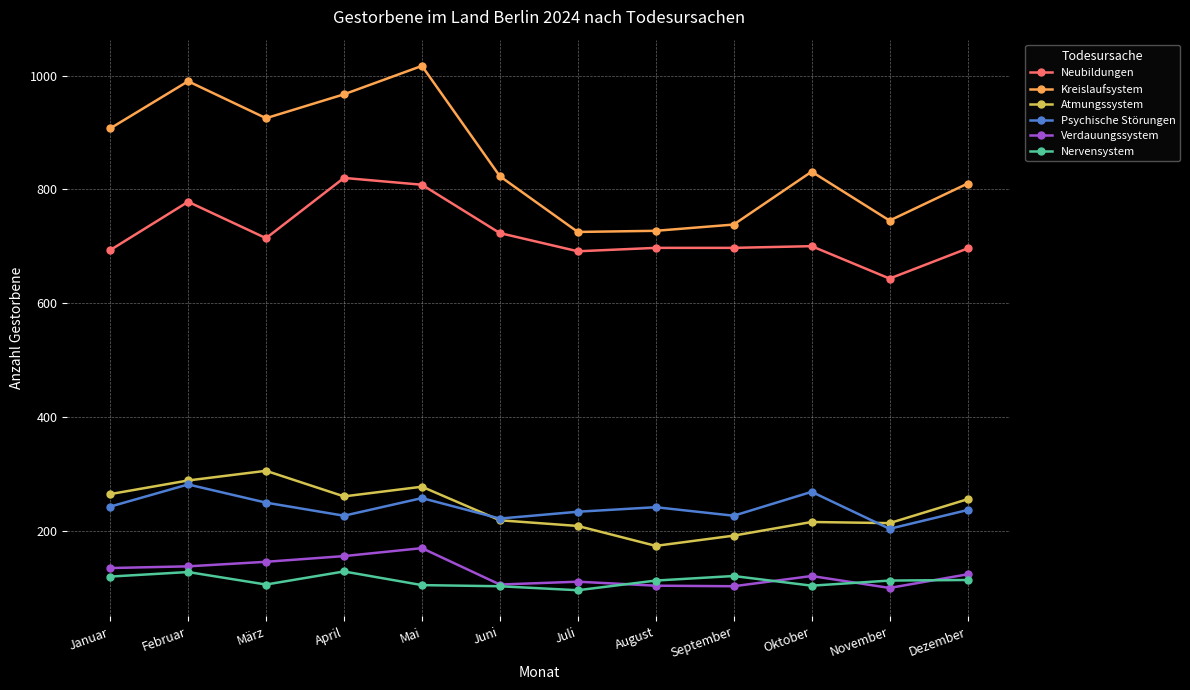

How many lines are shown in the chart?

6